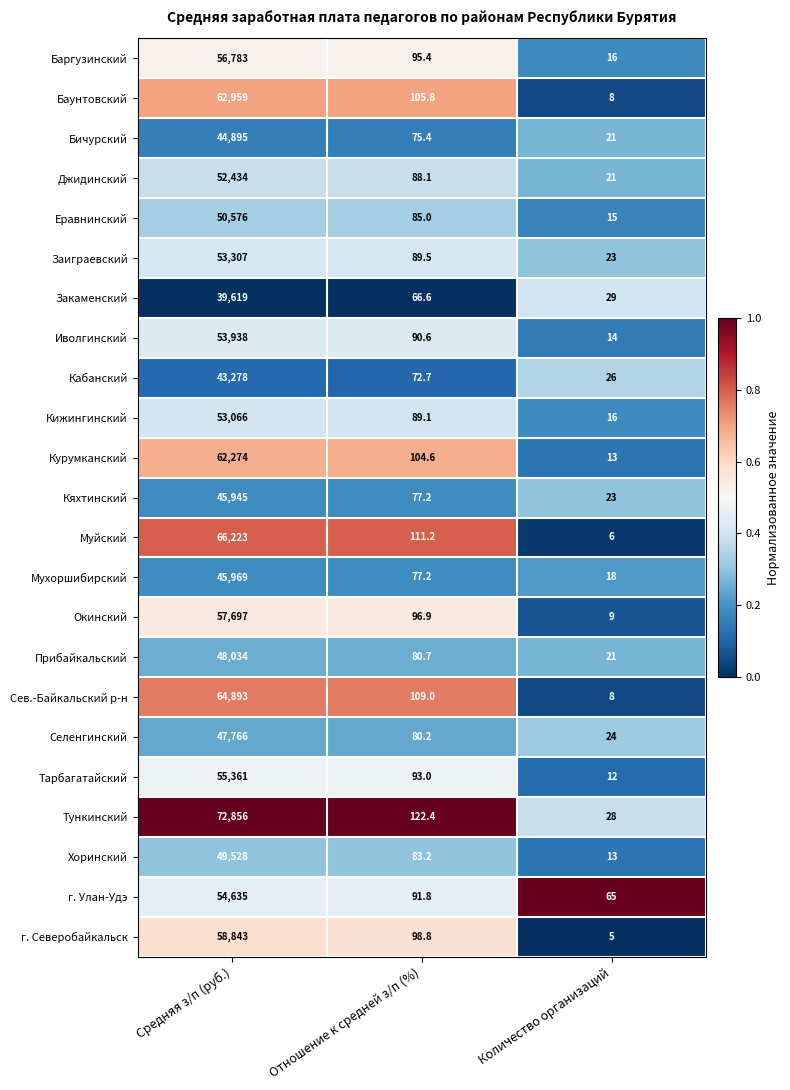

How many series are shown in this chart?

23